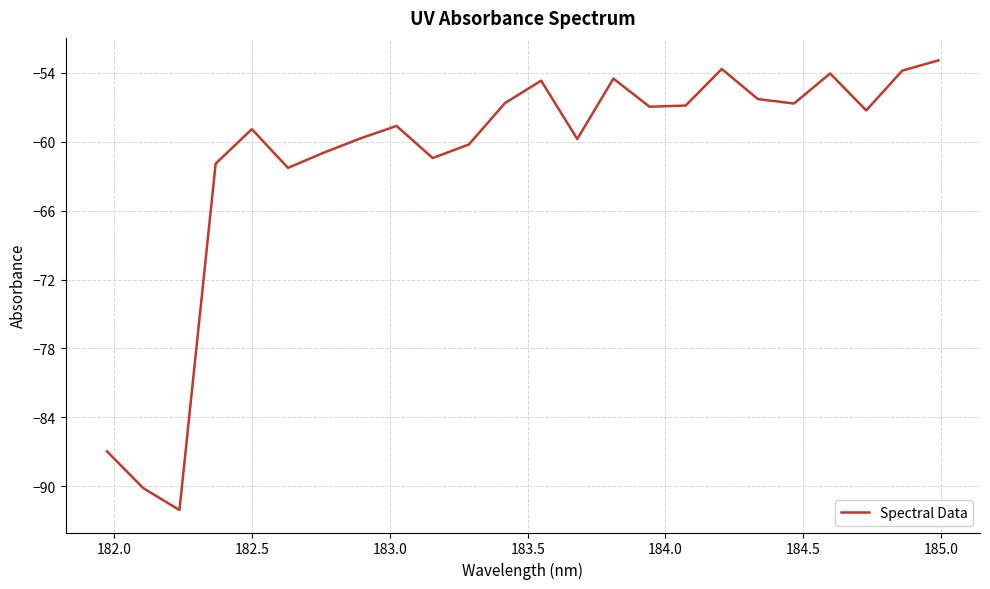

What is the greatest value displayed?

-52.9